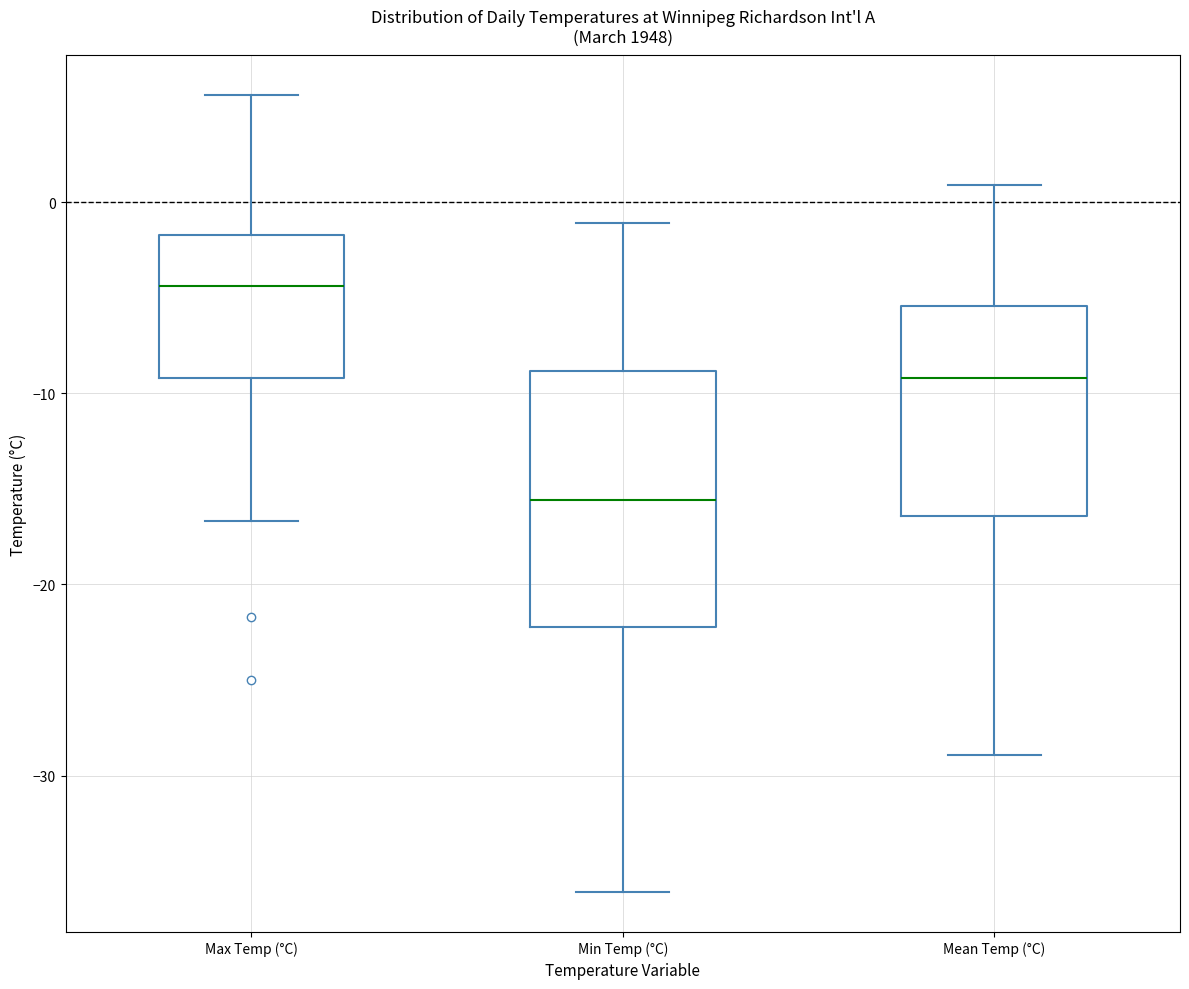

Comparing the boxes themselves (not the whiskers), which one is the tallest?

Min Temp (°C)